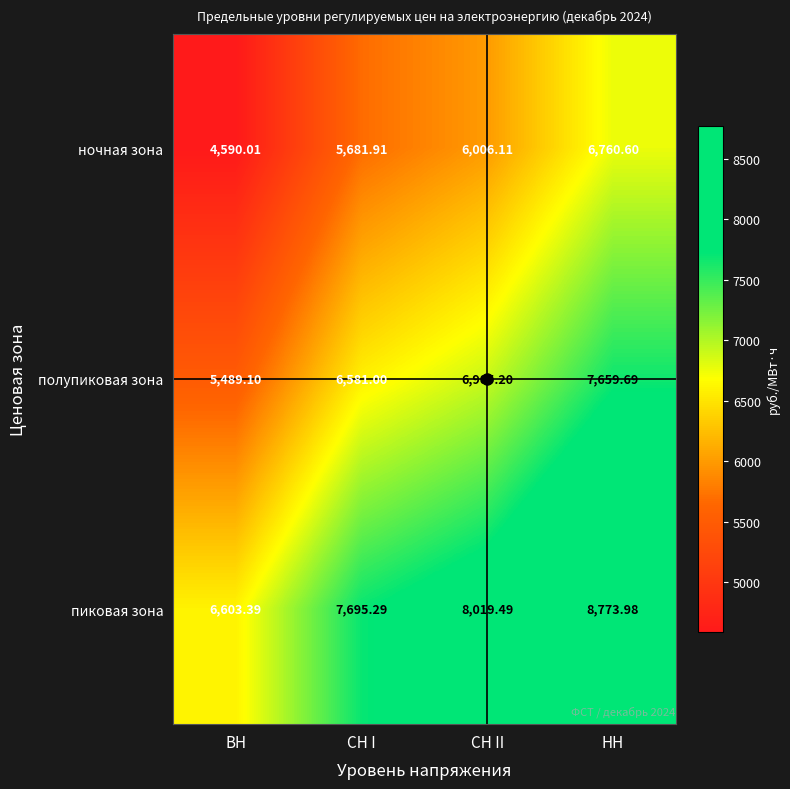

How many data points does each series have?

4